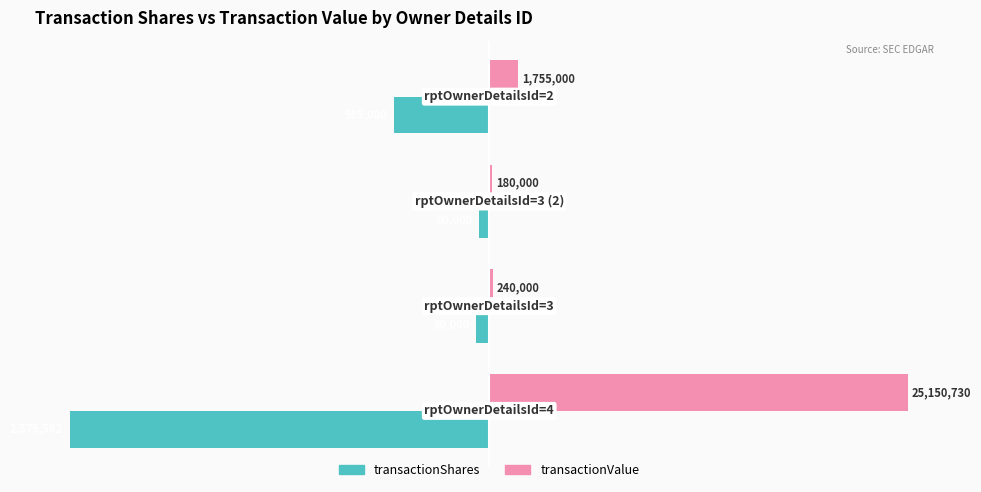

What are all the series names shown in the legend?

transactionShares, transactionValue